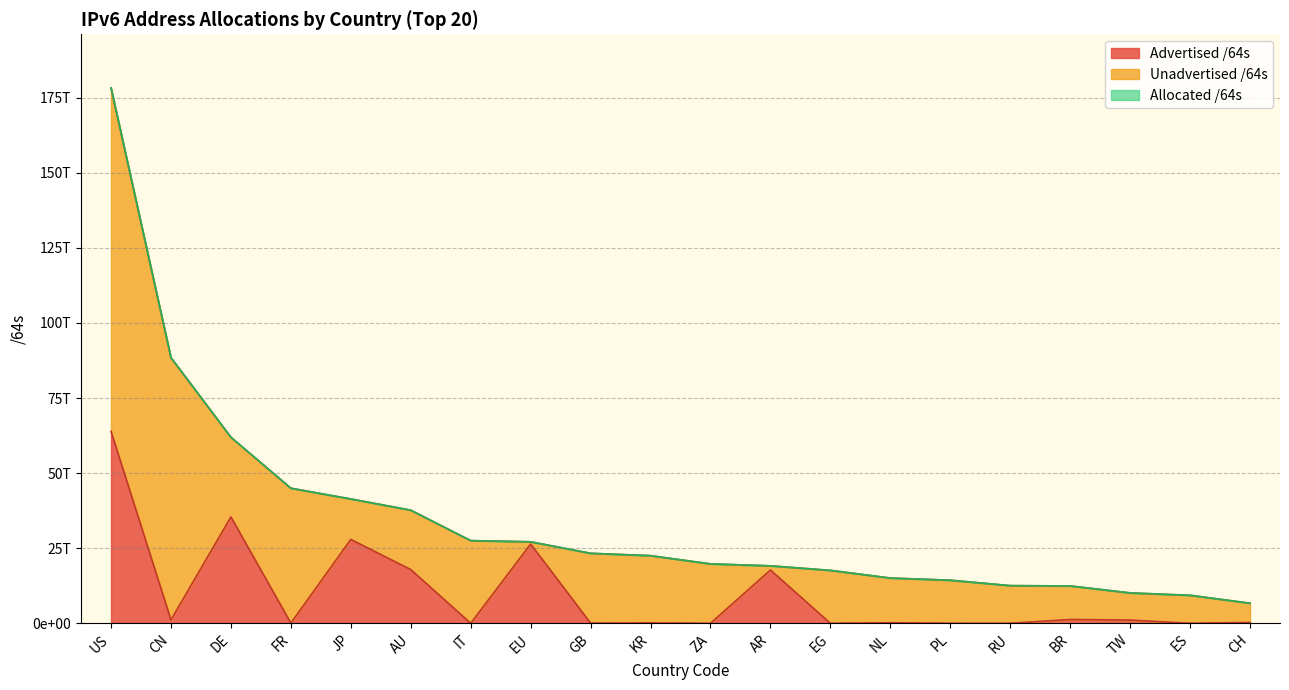

What is the sum of the Allocated /64s values at RU and BR?

24997325504512